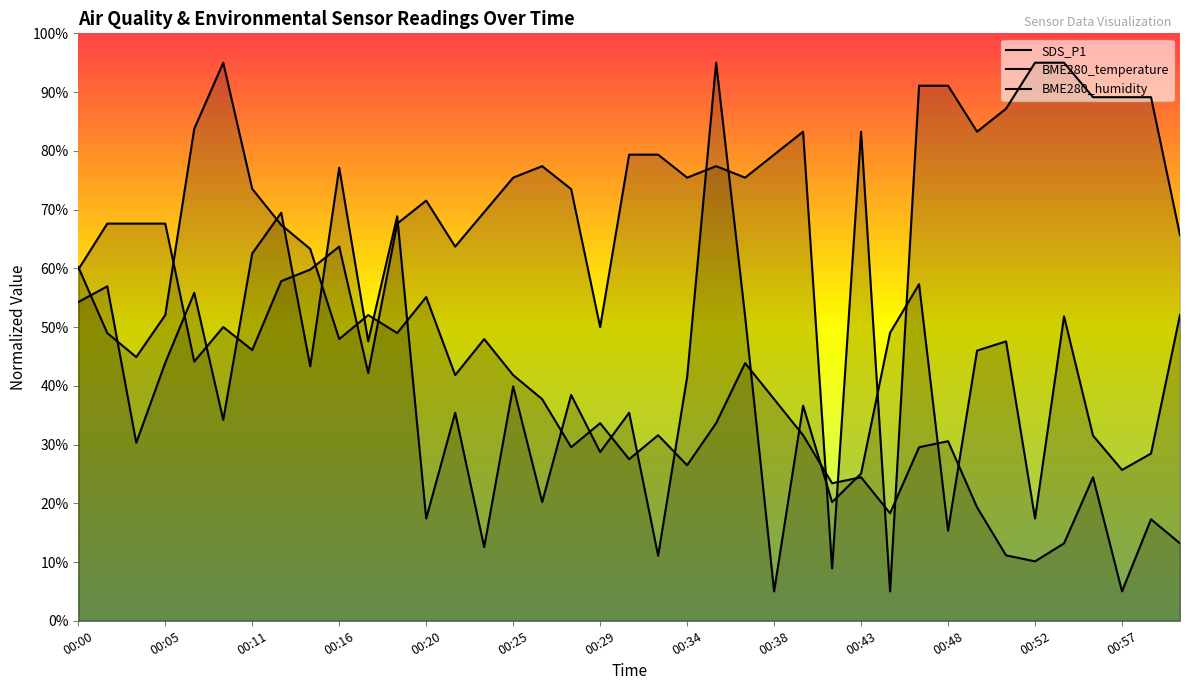

How many series are shown in this chart?

3